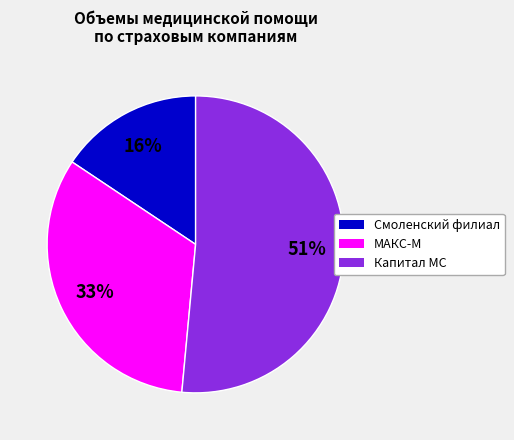

To the nearest percent, what is the average slice percentage?

33%